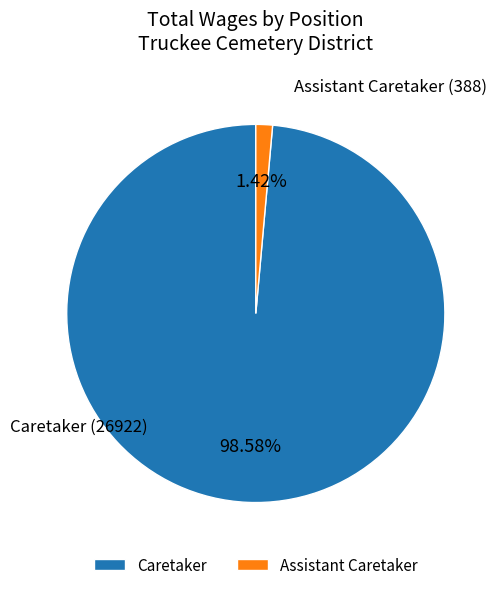

To the nearest percent, what is the difference between the Assistant Caretaker and Caretaker slice percentages?

97%